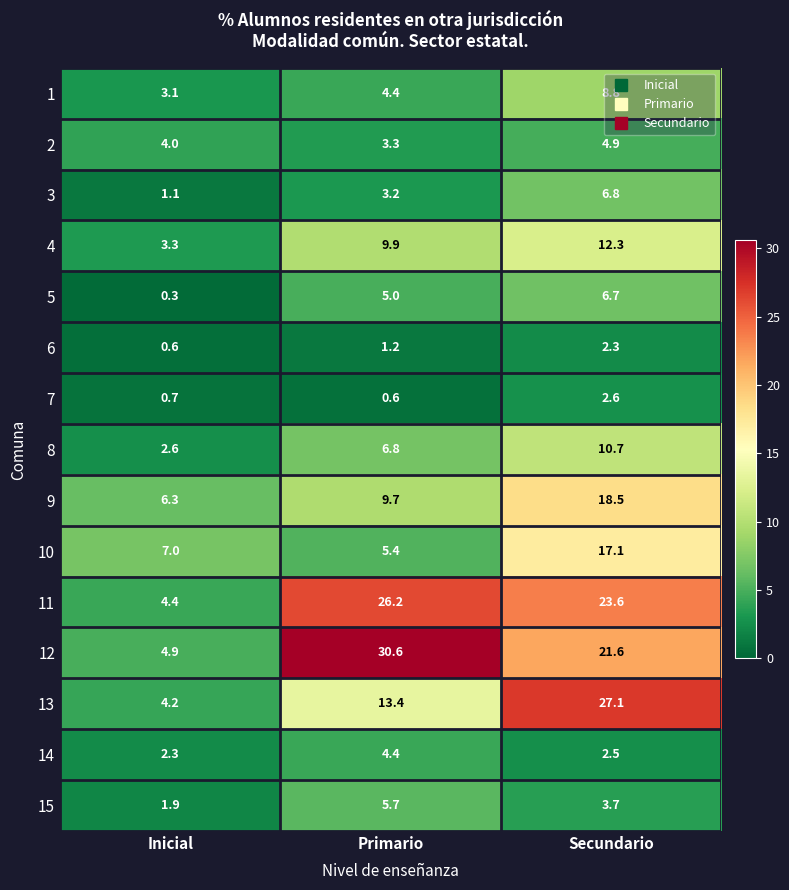

At which category does the chart reach its peak across all series?

Primario